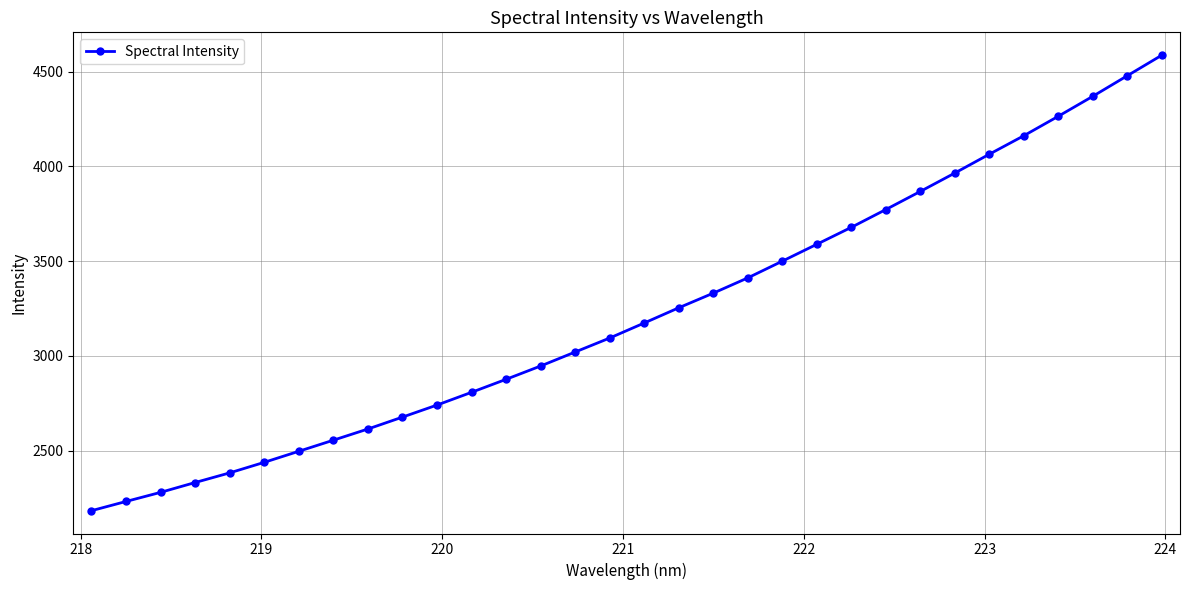

What is the maximum value shown in the chart?

4587.4